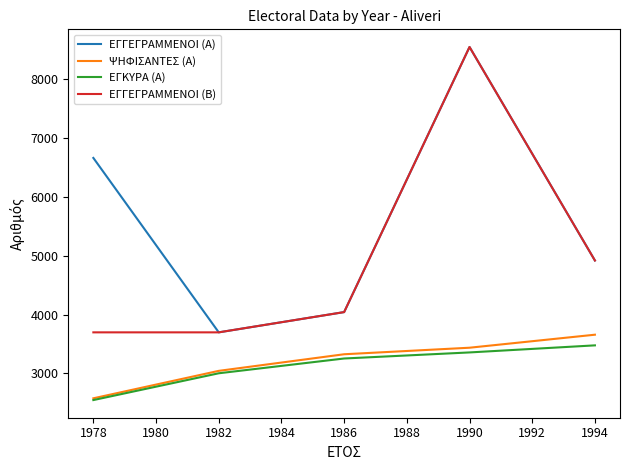

What value does the ΕΓΓΕΓΡΑΜΜΕΝΟΙ (Β) series have at 1978, to the nearest 100?

3700